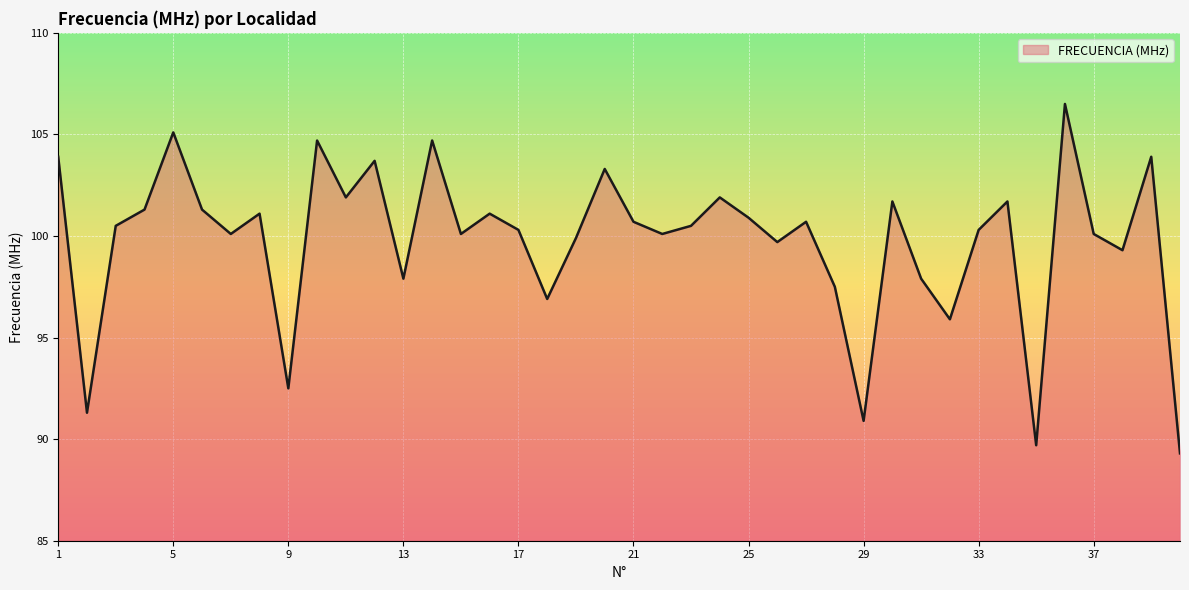

What is the smallest value displayed?

89.3